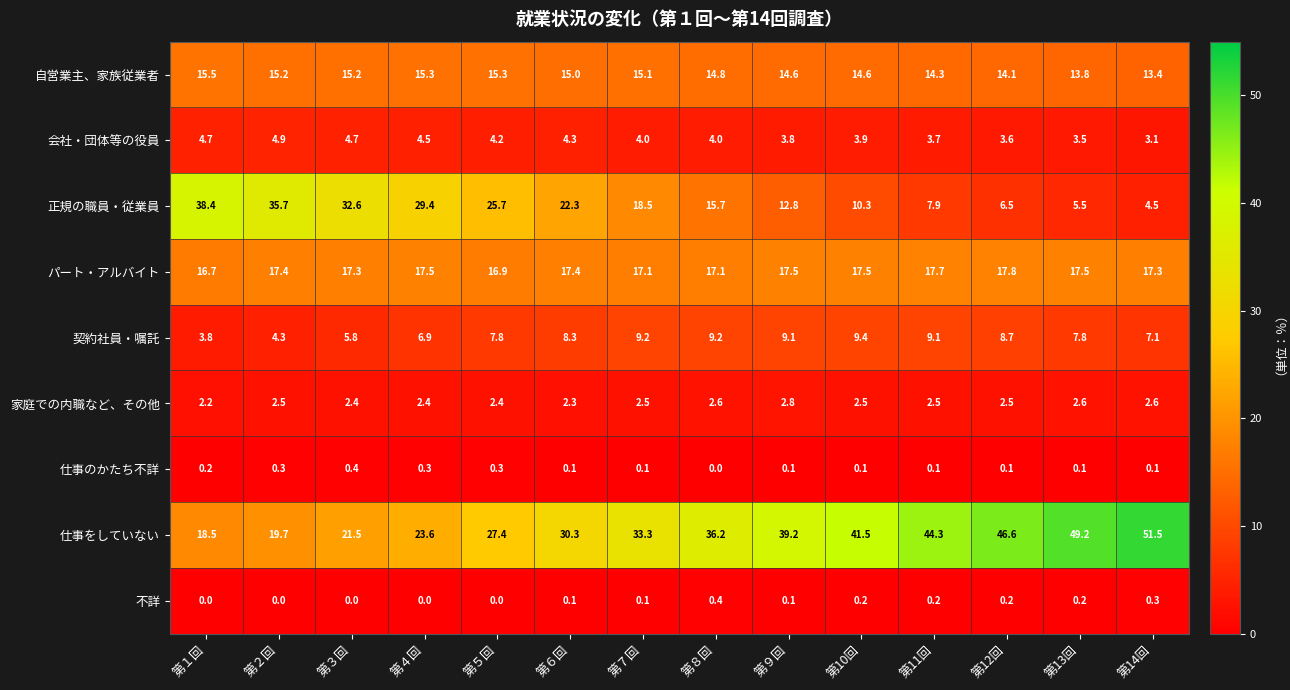

Is it true that 自営業主、家族従業者 equals 20.1 at 第９回?

False